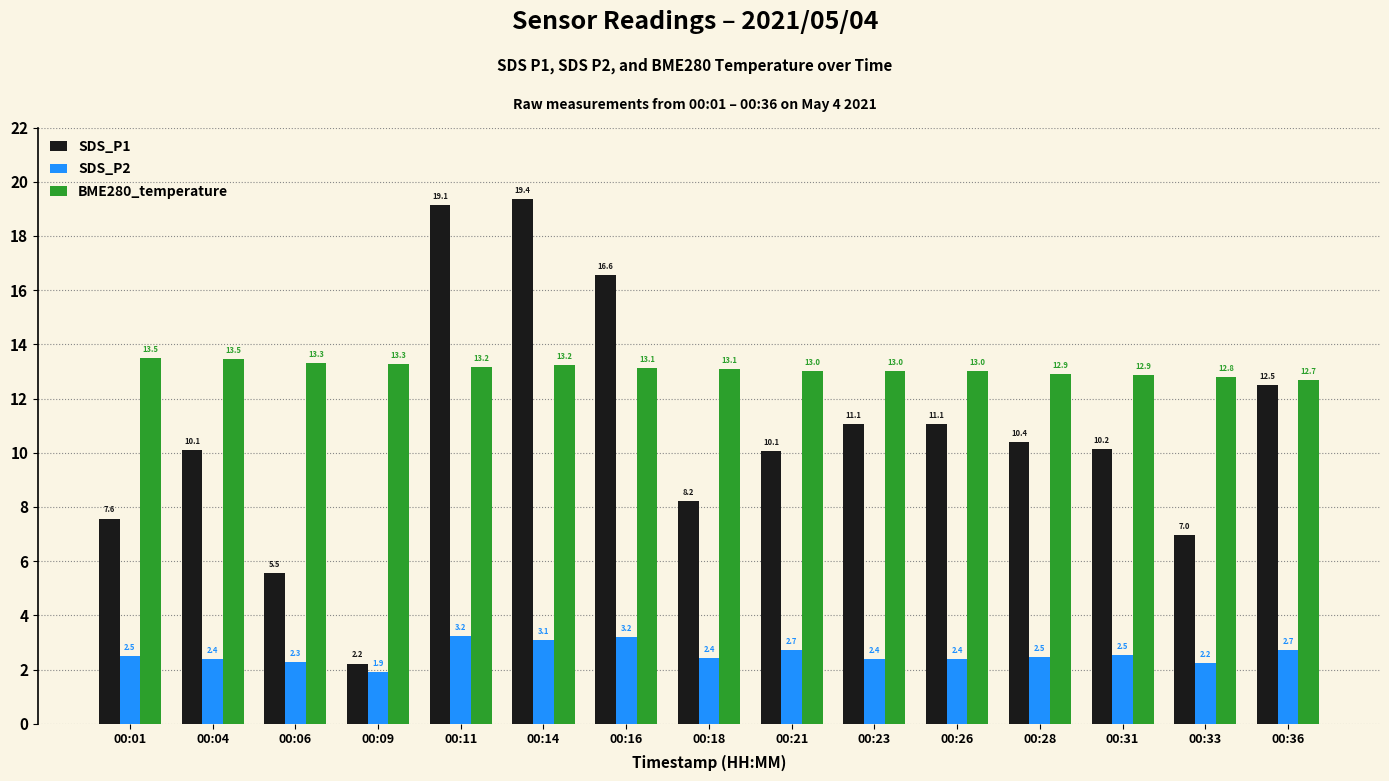

What is the average value of the SDS_P2 series?

2.6